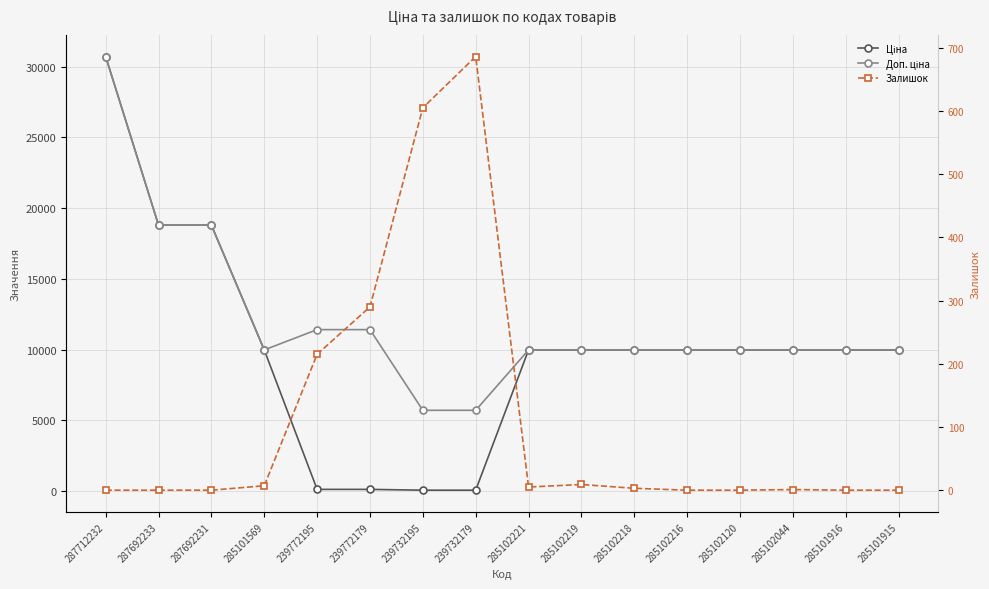

What position from the right is 239732179?

9